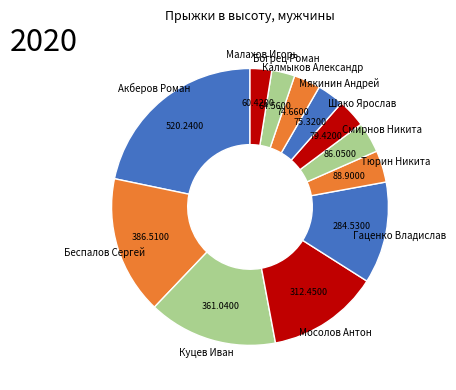

Which has a higher value, Малахов Игорь or Гаценко Владислав?

Гаценко Владислав